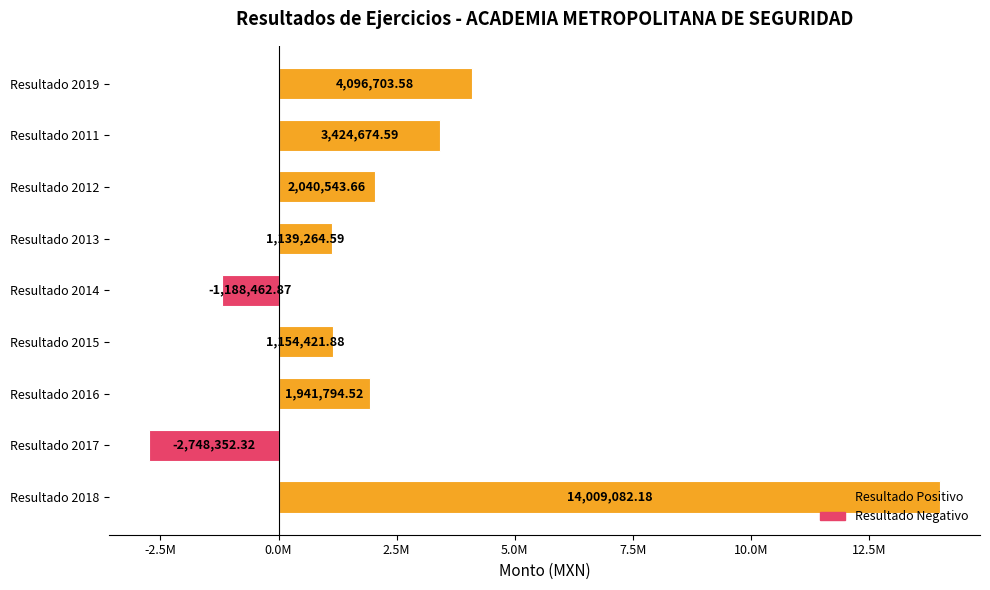

Where is the data nearest to the value 5630364?

Resultado 2019